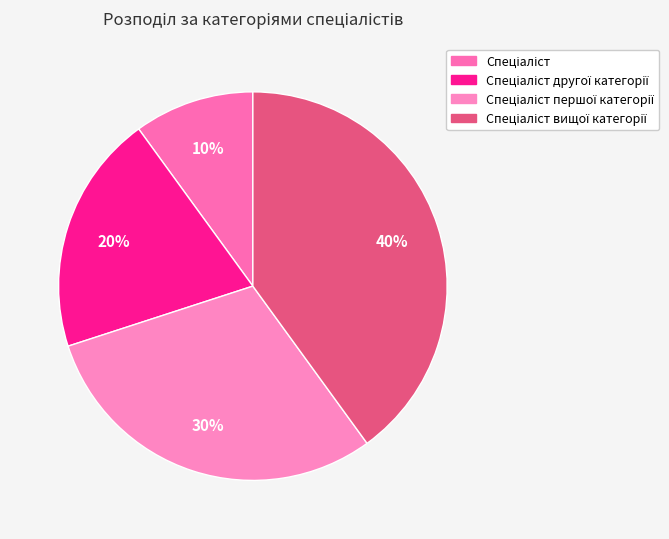

Does Спеціаліст другої категорії account for over 50% of the chart?

No